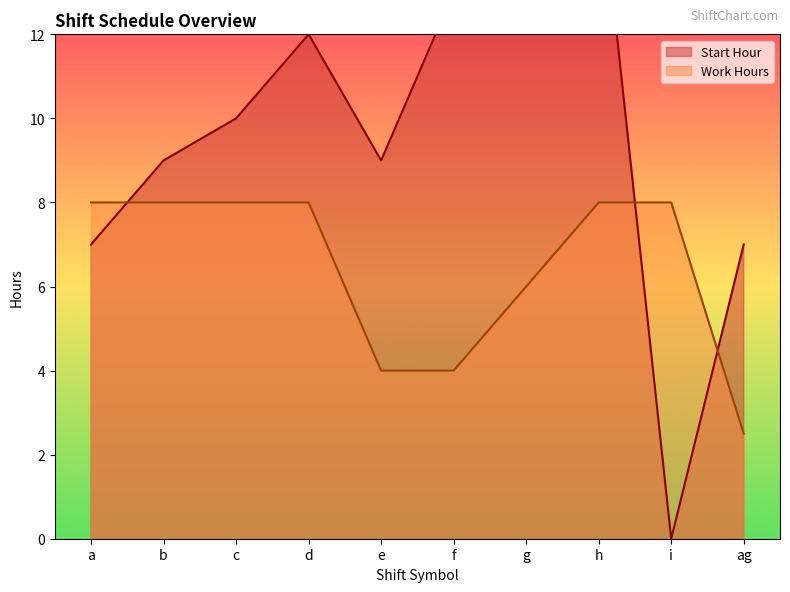

Which series ends up on top after the final intersection of Start Hour and Work Hours?

Start Hour